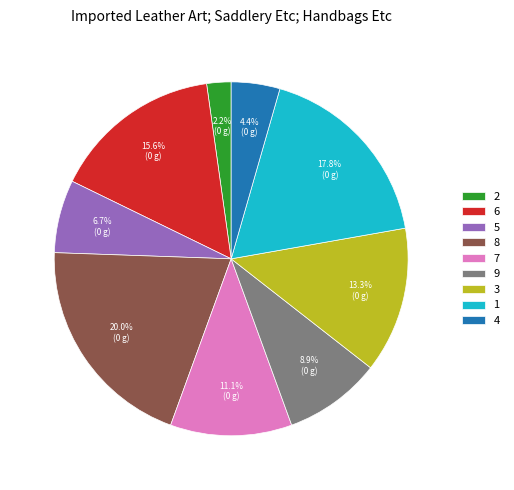

Is there any slice that represents more than half of the pie?

No